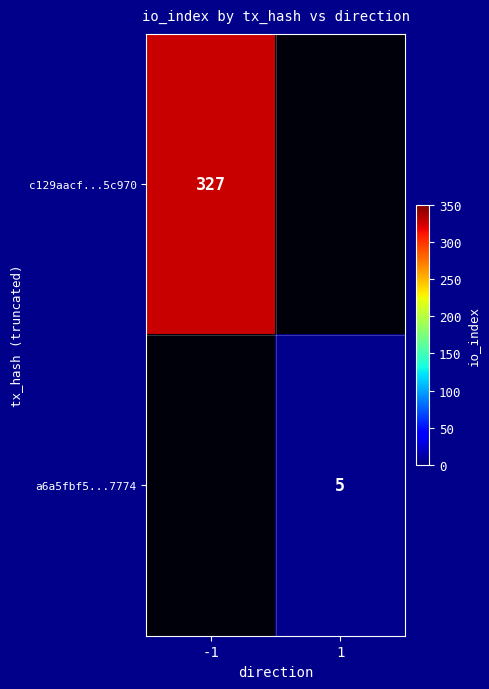

What is the maximum value shown in the chart?

327.0